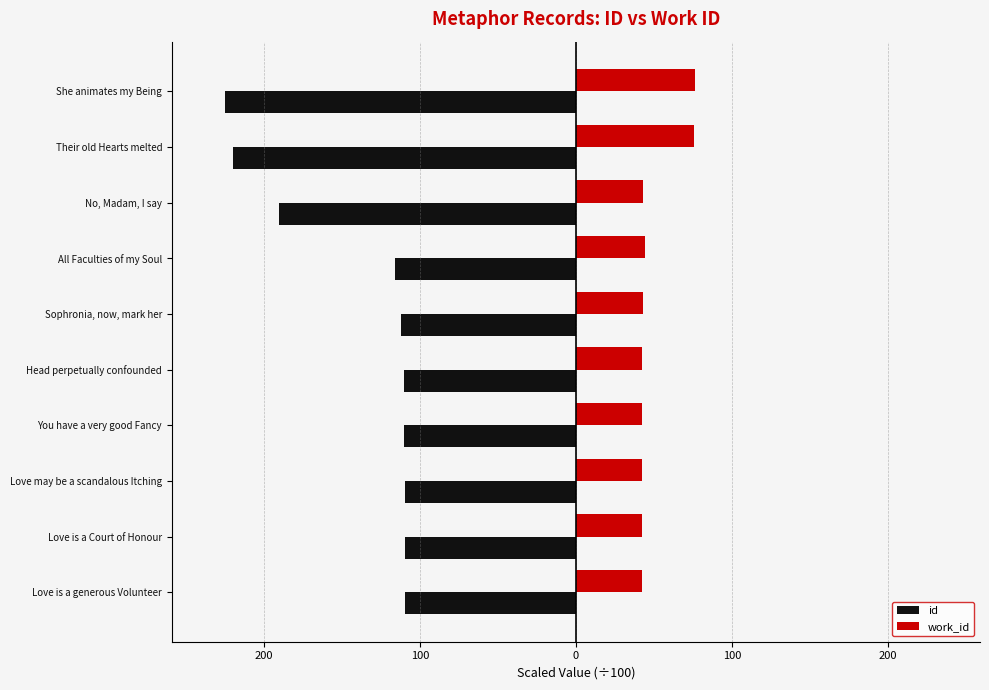

List the series in order of their peak value, lowest first.

id, work_id